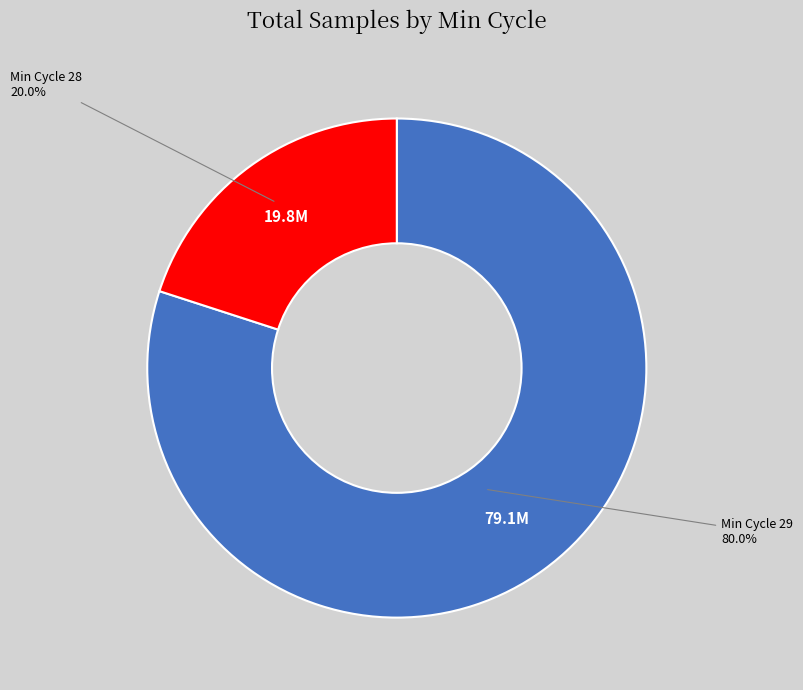

Is there any slice that represents more than half of the pie?

Yes